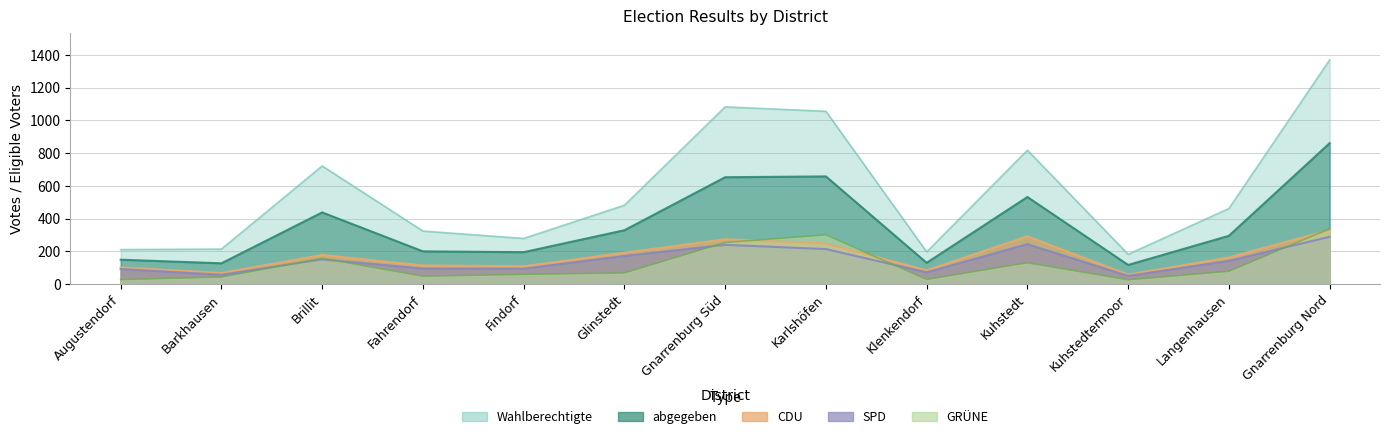

The abgegeben series shows 438 at Brillit. True or false?

True